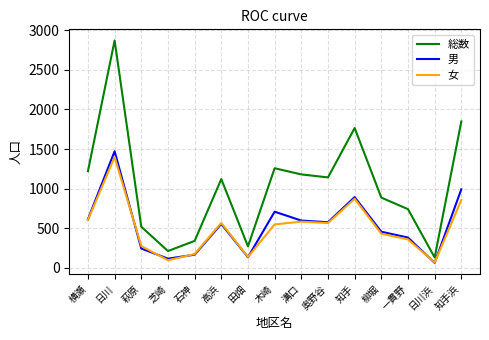

What is the average value of the 男 series?

531